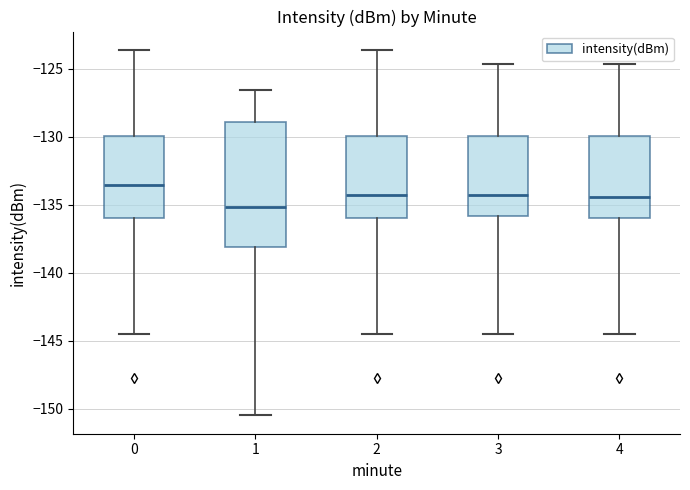

Reading left to right, transcribe this box plot: for each box, give where its median line is, the range the box spans, and where its two whiskers end, as read against the y-axis. The values are not printed on the chart, so give them approximately, as read against the axis.

0: median -133.5, box -136.0 to -130.0, whiskers -144.5 to -123.5
1: median -135.0, box -138.0 to -129.0, whiskers -150.5 to -126.5
2: median -134.5, box -136.0 to -130.0, whiskers -144.5 to -123.5
3: median -134.5, box -136.0 to -130.0, whiskers -144.5 to -124.5
4: median -134.5, box -136.0 to -130.0, whiskers -144.5 to -124.5